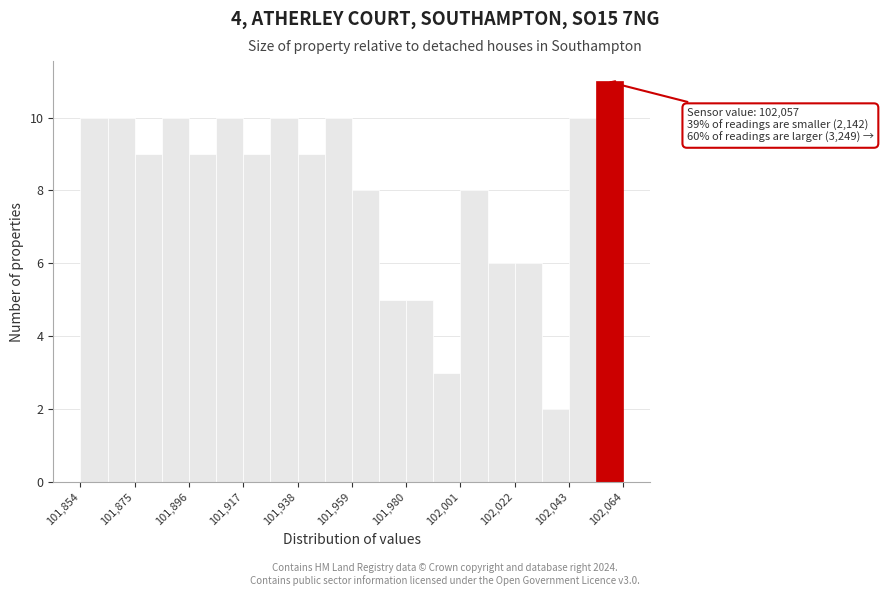

Read against the x-axis, roughly where is the centre of the tallest bar?

102060